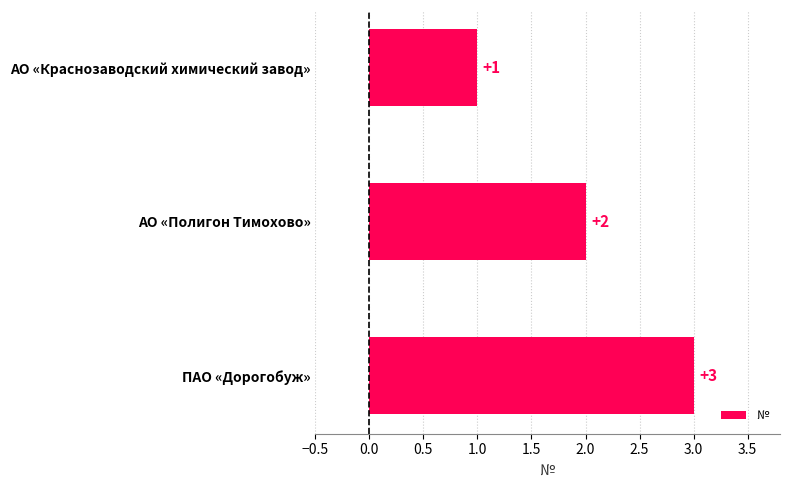

True or false: the data shows 2 at АО «Полигон Тимохово».

True